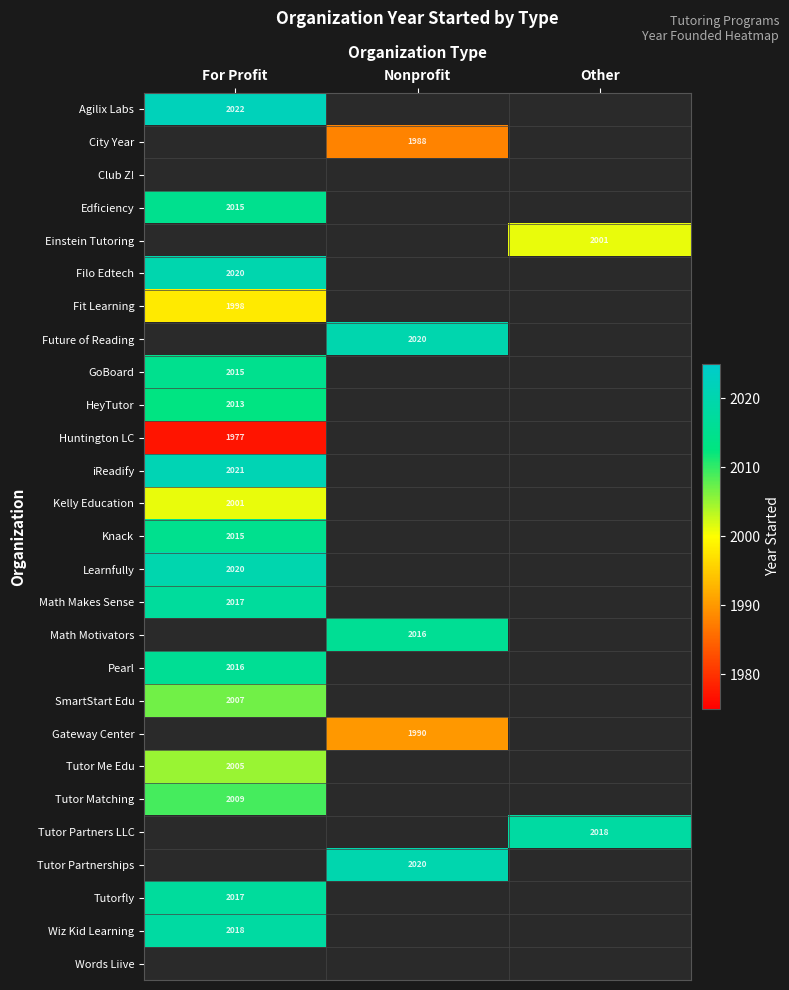

What is the smallest value displayed?

1977.0